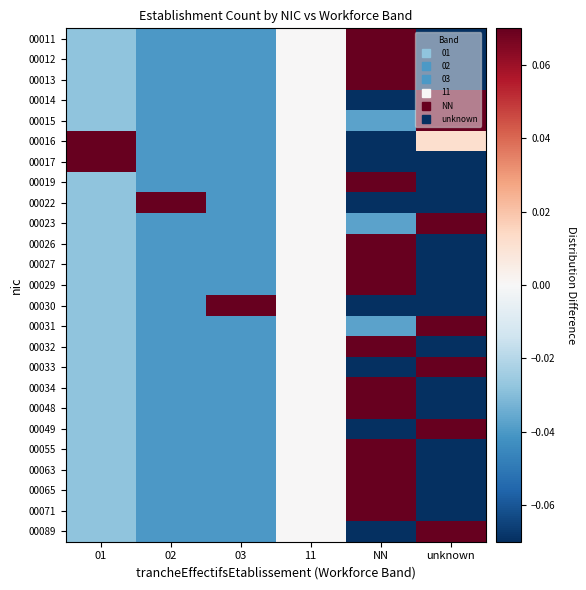

Reading left to right, transcribe all the data shown in this chart.

00011: 01=-0.0	02=-0.0	03=-0.0	11=0.0	NN=0.3	unknown=-0.2
00012: 01=-0.0	02=-0.0	03=-0.0	11=0.0	NN=0.3	unknown=-0.2
00013: 01=-0.0	02=-0.0	03=-0.0	11=0.0	NN=0.3	unknown=-0.2
00014: 01=-0.0	02=-0.0	03=-0.0	11=0.0	NN=-0.2	unknown=0.3
00015: 01=-0.0	02=-0.0	03=-0.0	11=0.0	NN=-0.0	unknown=0.1
00016: 01=0.2	02=-0.0	03=-0.0	11=0.0	NN=-0.1	unknown=0.0
00017: 01=0.5	02=-0.0	03=-0.0	11=0.0	NN=-0.2	unknown=-0.2
00019: 01=-0.0	02=-0.0	03=-0.0	11=0.0	NN=0.3	unknown=-0.2
00022: 01=-0.0	02=1.0	03=-0.0	11=0.0	NN=-0.7	unknown=-0.2
00023: 01=-0.0	02=-0.0	03=-0.0	11=0.0	NN=-0.0	unknown=0.1
00026: 01=-0.0	02=-0.0	03=-0.0	11=0.0	NN=0.3	unknown=-0.2
00027: 01=-0.0	02=-0.0	03=-0.0	11=0.0	NN=0.3	unknown=-0.2
00029: 01=-0.0	02=-0.0	03=-0.0	11=0.0	NN=0.3	unknown=-0.2
00030: 01=-0.0	02=-0.0	03=1.0	11=0.0	NN=-0.7	unknown=-0.2
00031: 01=-0.0	02=-0.0	03=-0.0	11=0.0	NN=-0.0	unknown=0.1
00032: 01=-0.0	02=-0.0	03=-0.0	11=0.0	NN=0.3	unknown=-0.2
00033: 01=-0.0	02=-0.0	03=-0.0	11=0.0	NN=-0.7	unknown=0.8
00034: 01=-0.0	02=-0.0	03=-0.0	11=0.0	NN=0.3	unknown=-0.2
00048: 01=-0.0	02=-0.0	03=-0.0	11=0.0	NN=0.3	unknown=-0.2
00049: 01=-0.0	02=-0.0	03=-0.0	11=0.0	NN=-0.7	unknown=0.8
00055: 01=-0.0	02=-0.0	03=-0.0	11=0.0	NN=0.3	unknown=-0.2
00063: 01=-0.0	02=-0.0	03=-0.0	11=0.0	NN=0.3	unknown=-0.2
00065: 01=-0.0	02=-0.0	03=-0.0	11=0.0	NN=0.3	unknown=-0.2
00071: 01=-0.0	02=-0.0	03=-0.0	11=0.0	NN=0.3	unknown=-0.2
00089: 01=-0.0	02=-0.0	03=-0.0	11=0.0	NN=-0.7	unknown=0.8